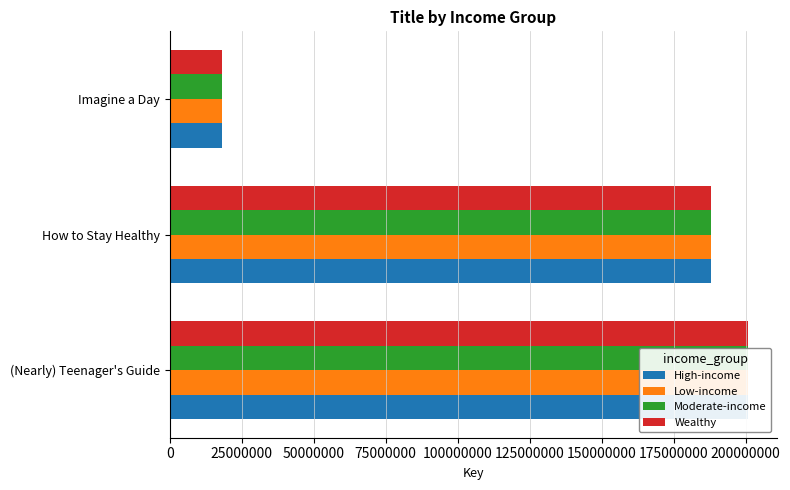

What is the value of the Moderate-income bar at the 3rd from the left?

18018998